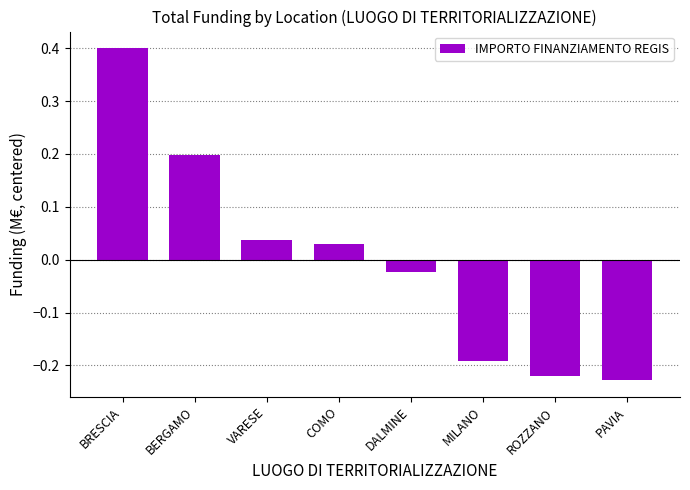

The chart shows a value of 0.7 at BRESCIA. True or false?

False